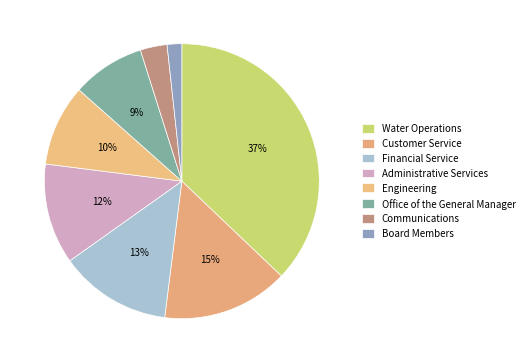

What percentage is the Financial Service slice, to the nearest percent?

13%